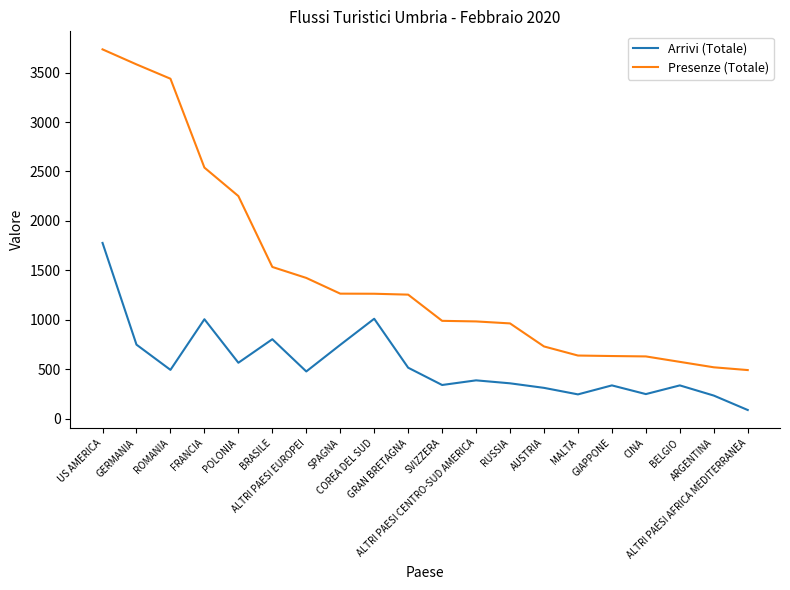

Is the value of Arrivi (Totale) at ARGENTINA greater than the value of Presenze (Totale) at BRASILE?

No